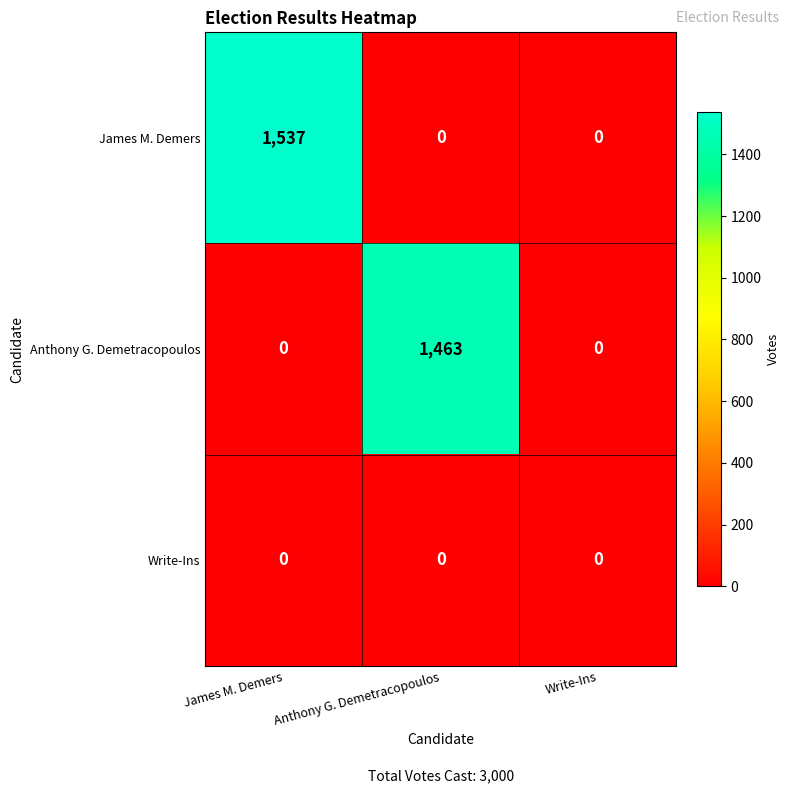

At how many categories does at least one series exceed 1436?

2